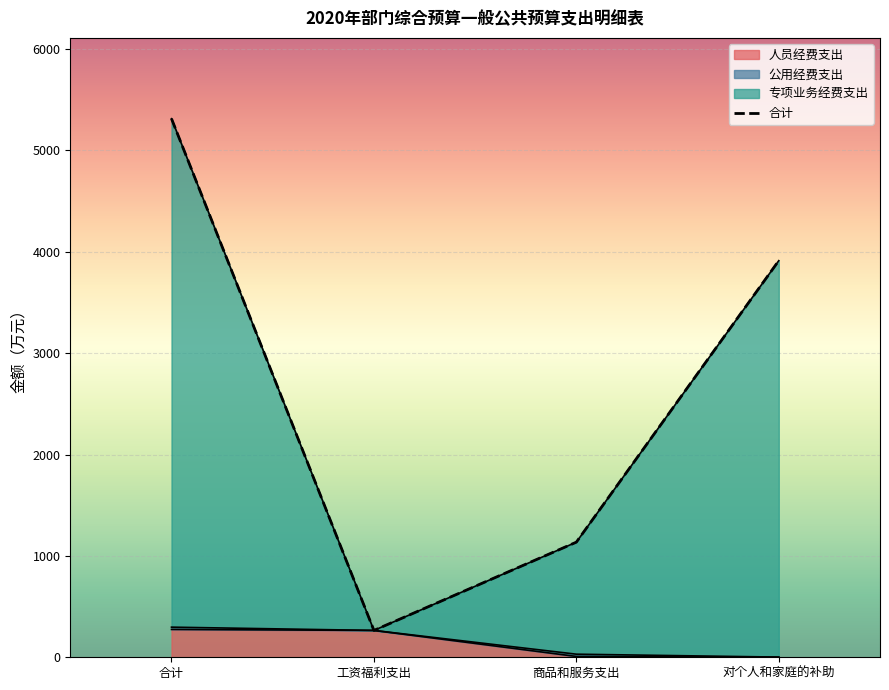

Which category has the highest value across all series?

合计